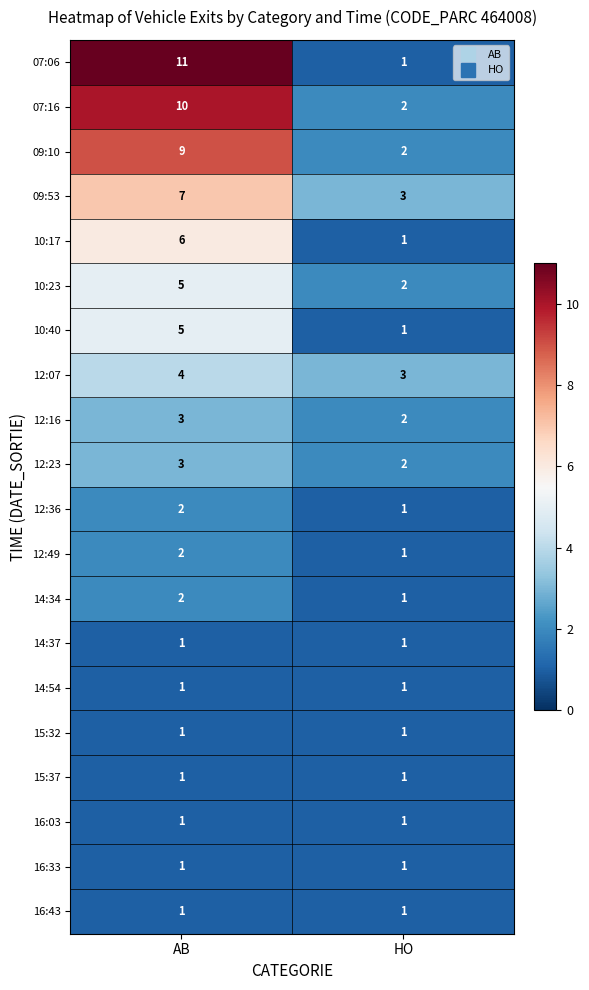

What is the sum of the 09:53 values at HO and AB?

10